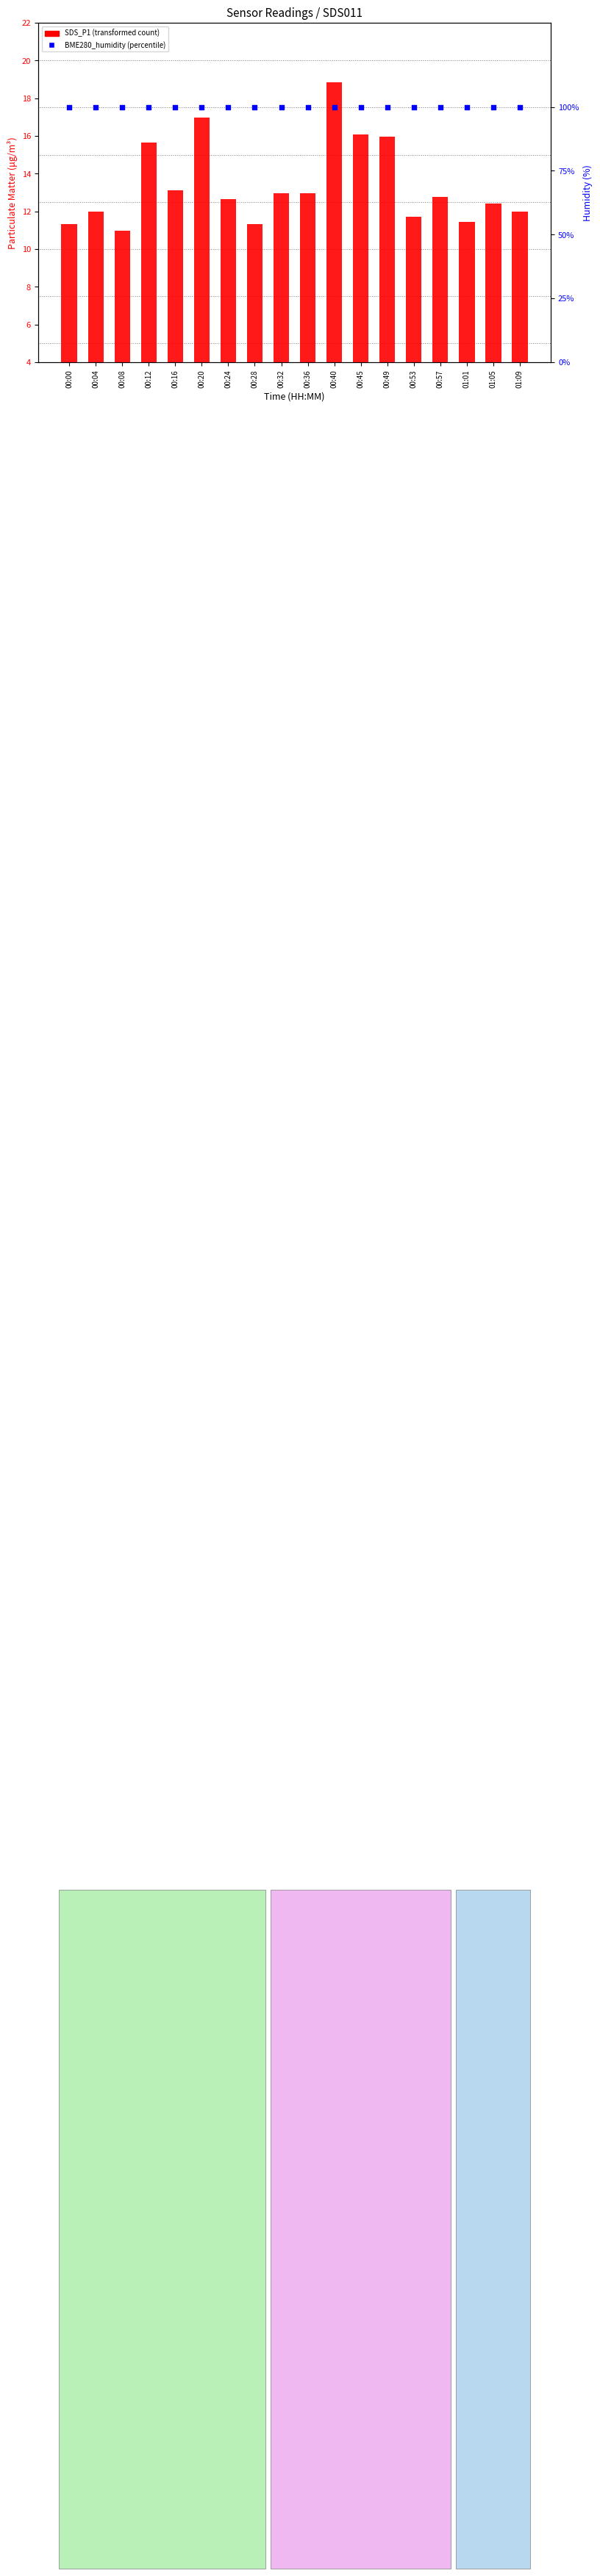

Which series reaches the minimum Y coordinate?

SDS_P1 (PM1)